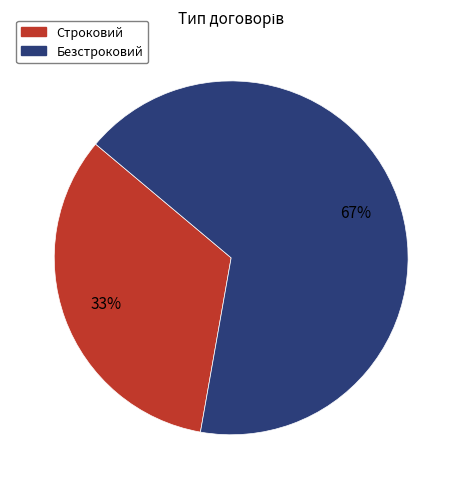

The Строковий slice represents 23% of the pie. True or false?

False